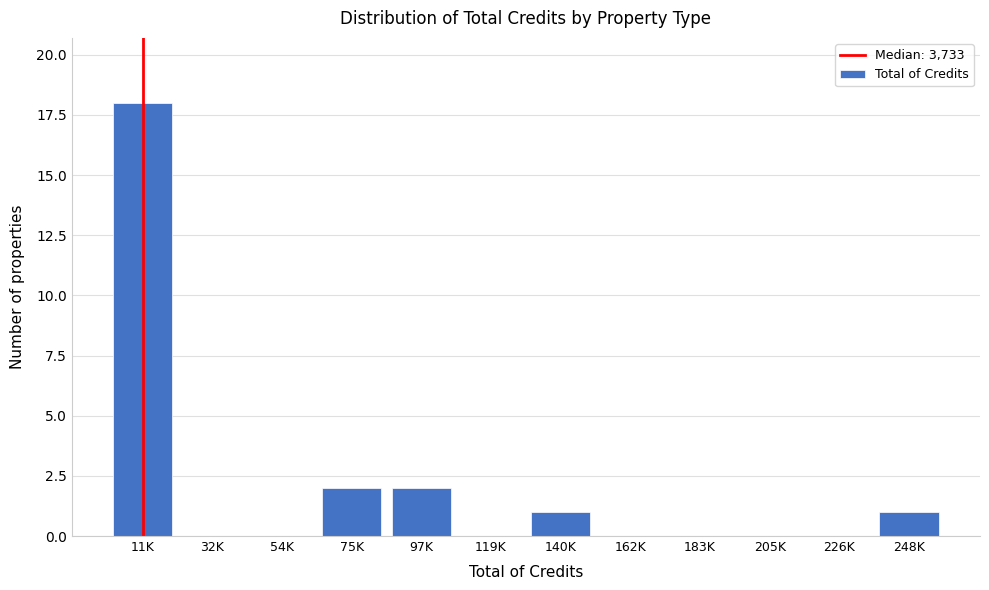

Reading left to right, extract all data points from this chart.

11K=18	32K=0	54K=0	75K=2	97K=2	119K=0	140K=1	162K=0	183K=0	205K=0	226K=0	248K=1